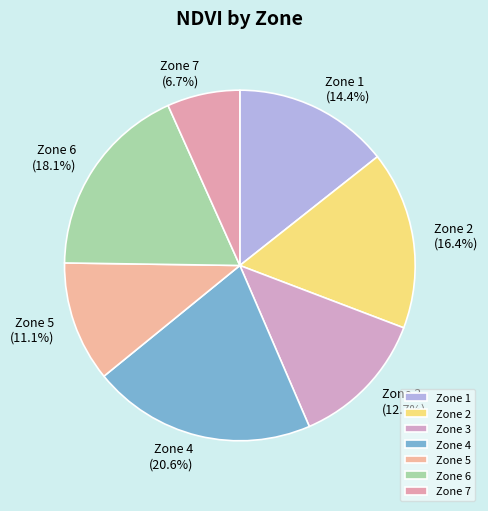

Does any single category account for the majority?

No